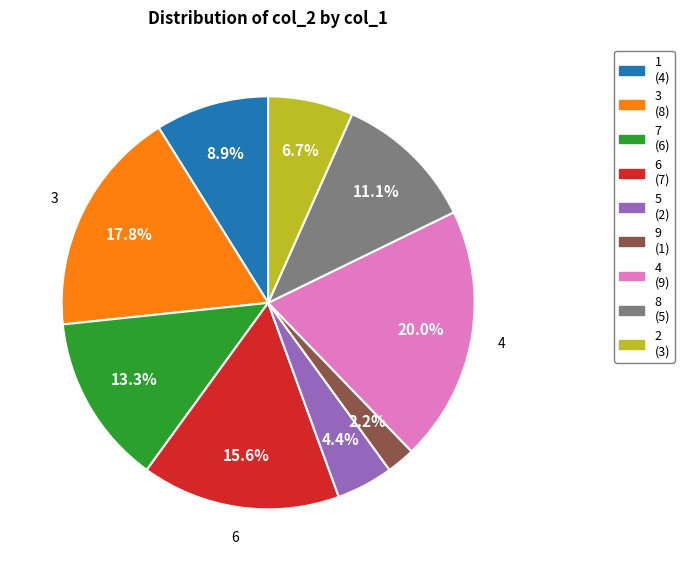

Does any single category account for the majority?

No